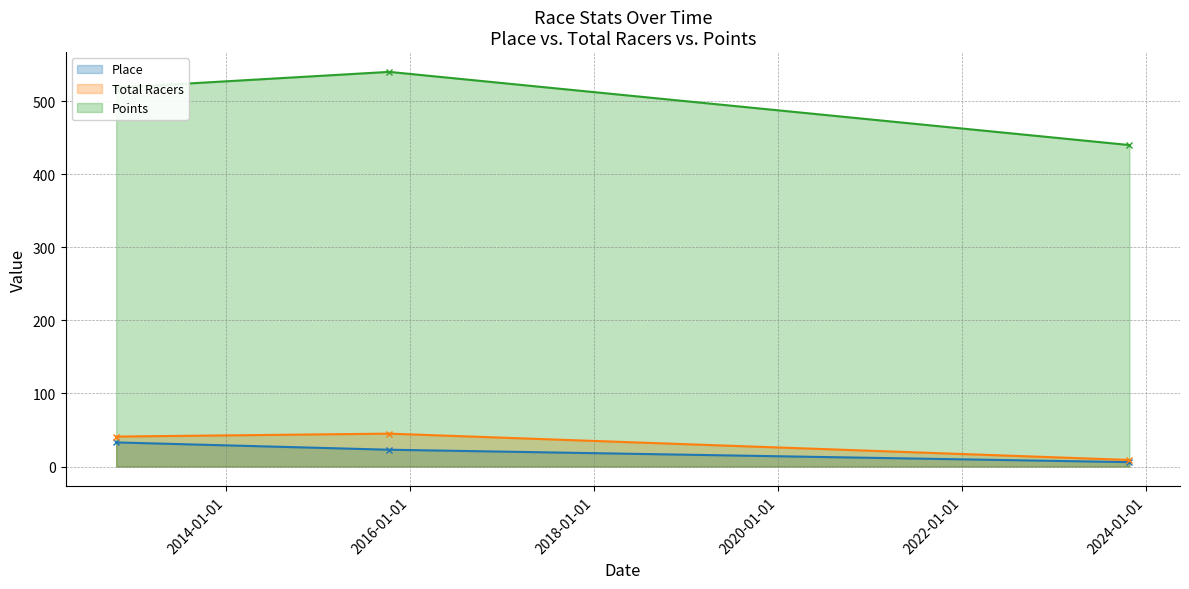

Does the chart have visible grid lines?

Yes